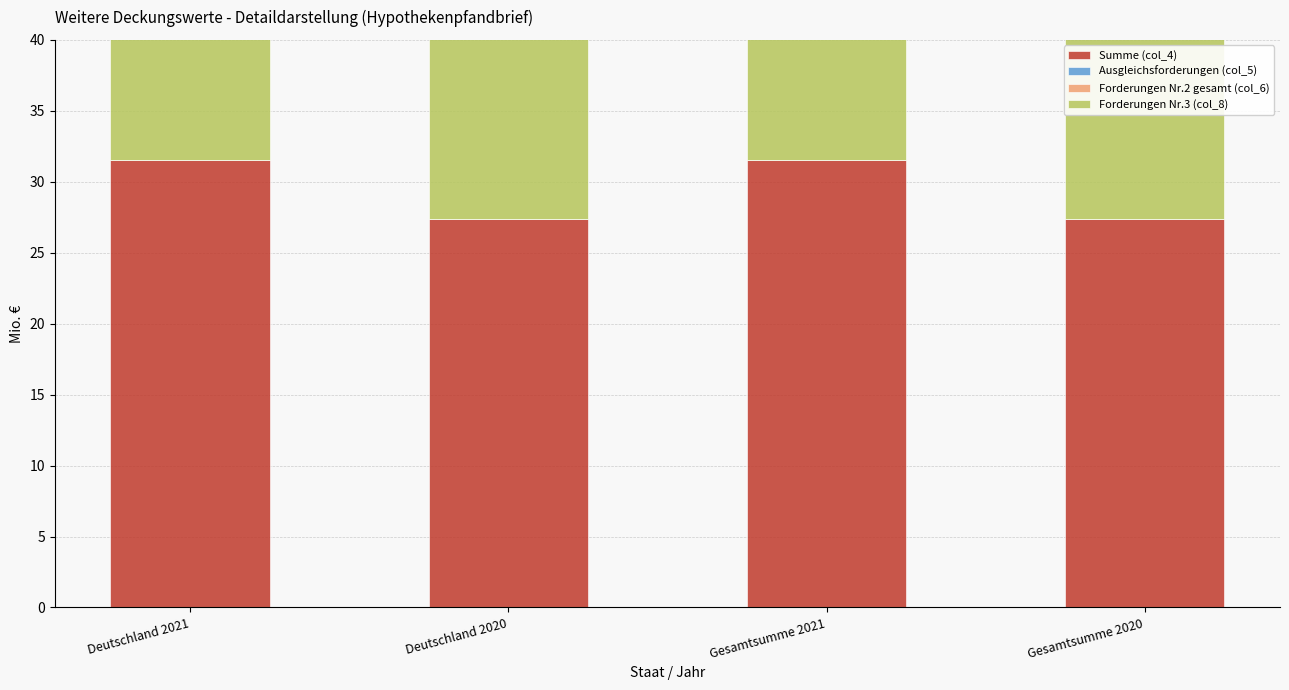

Is the value of Ausgleichsforderungen (col_5) at Deutschland 2020 greater than the value of Forderungen Nr.3 (col_8) at Gesamtsumme 2020?

No